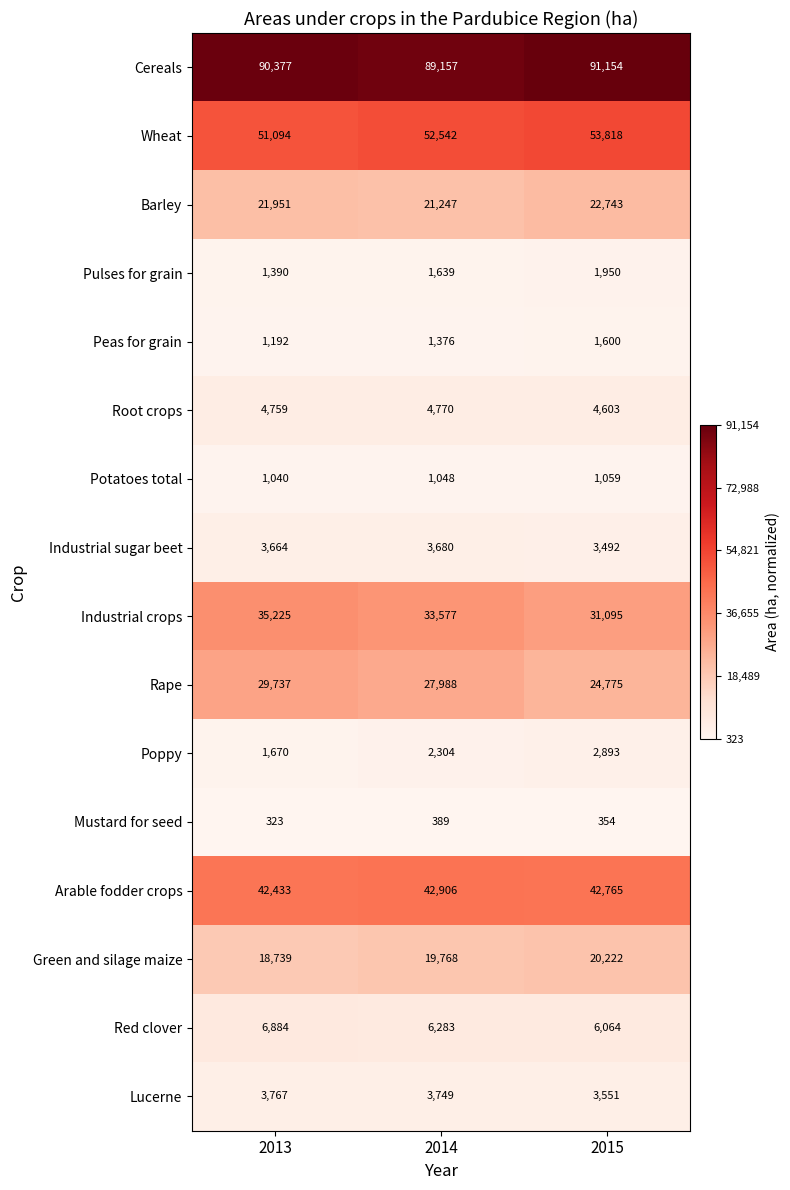

What is the minimum value shown in the chart?

323